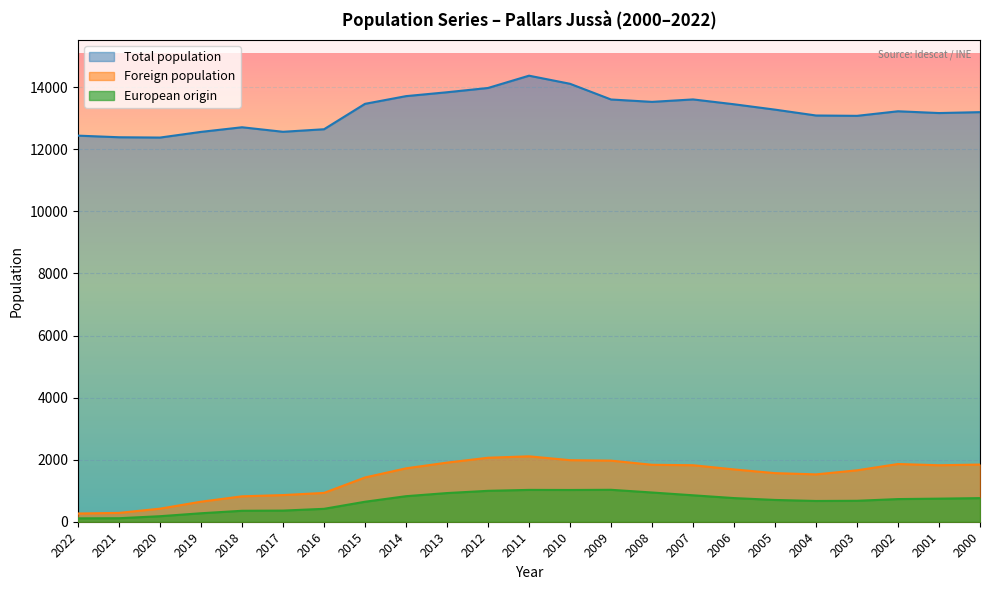

True or false: Total population and Foreign population intersect in this chart.

False